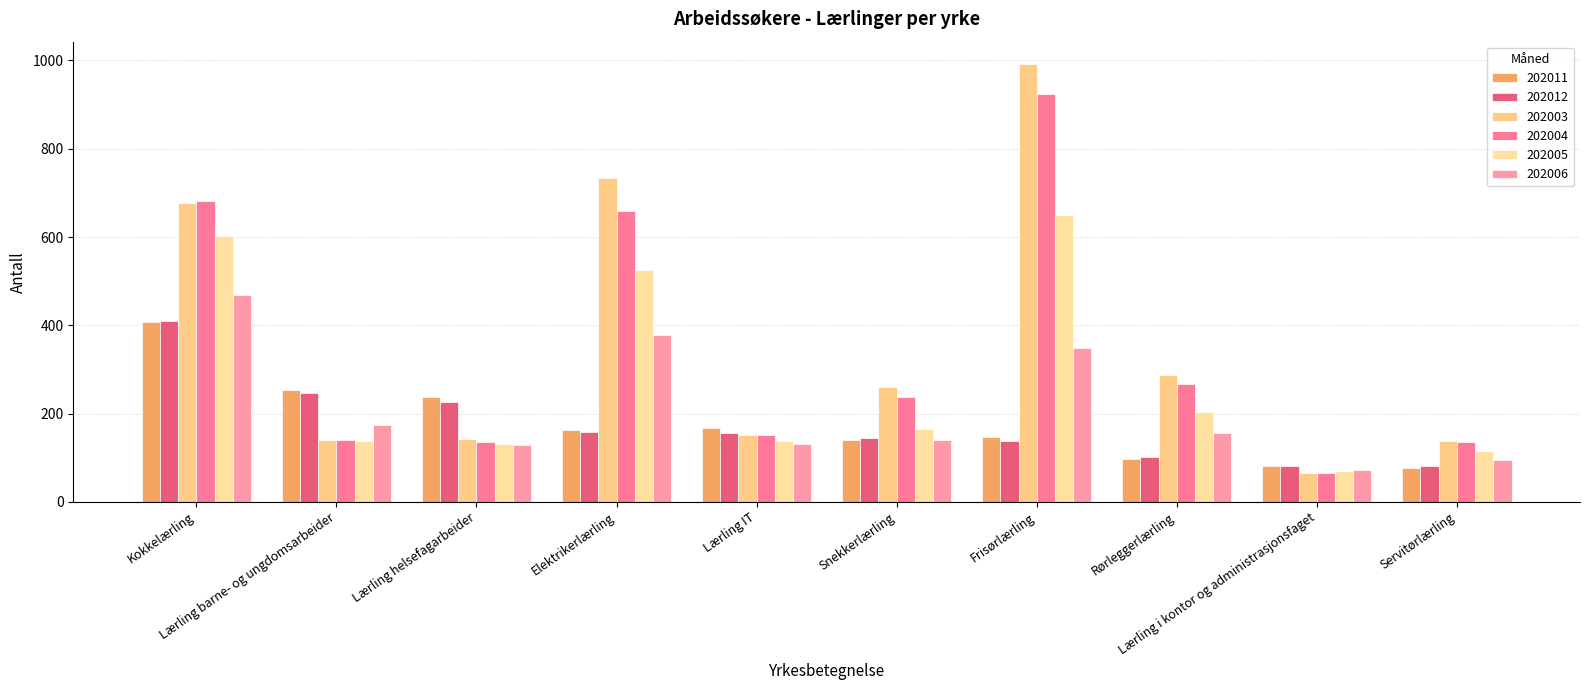

What are all the series names shown in the legend?

202011, 202012, 202003, 202004, 202005, 202006